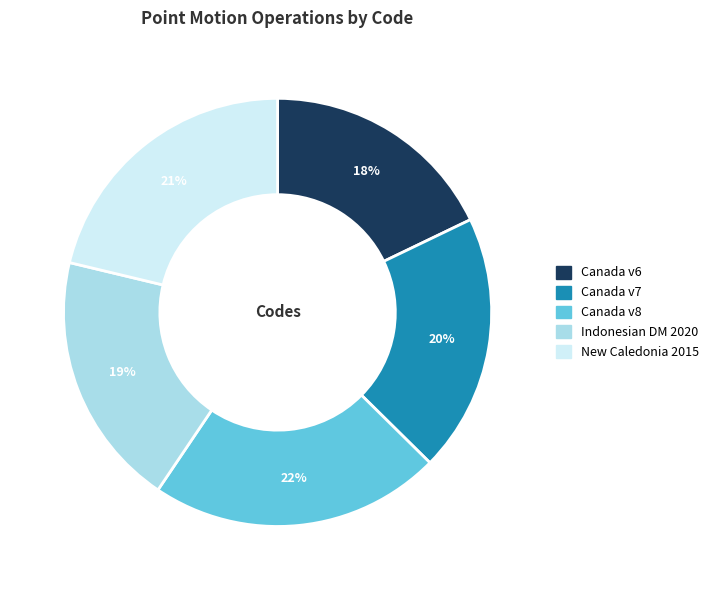

To the nearest percent, what is the difference between the largest and smallest slice percentages?

4%